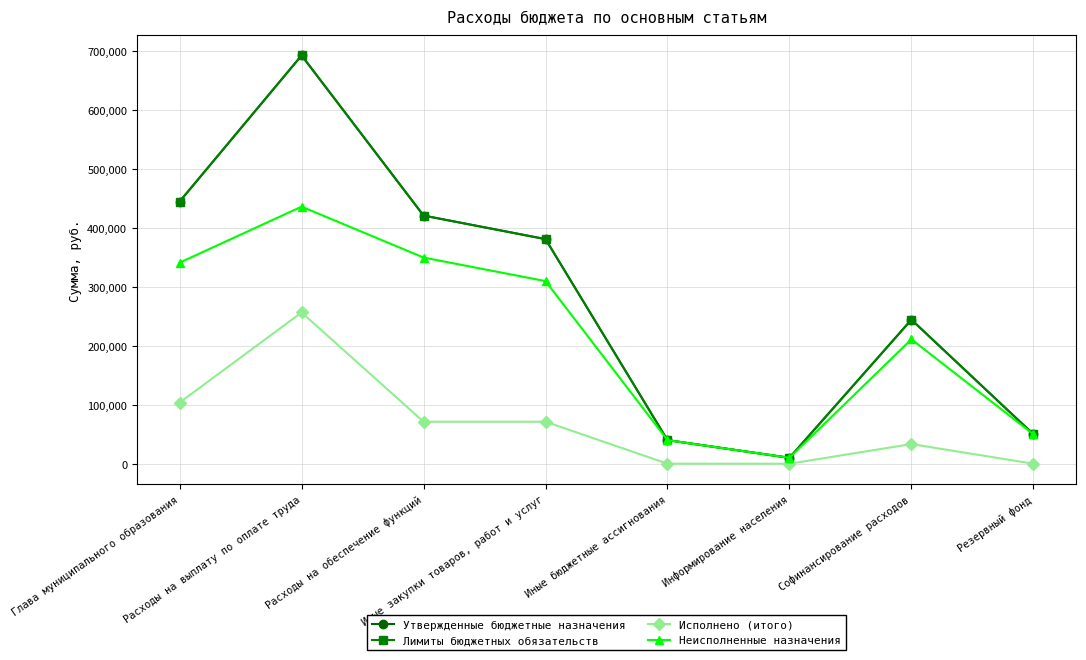

In Исполнено (итого), how many points are higher than both neighbors (excluding endpoints)?

2